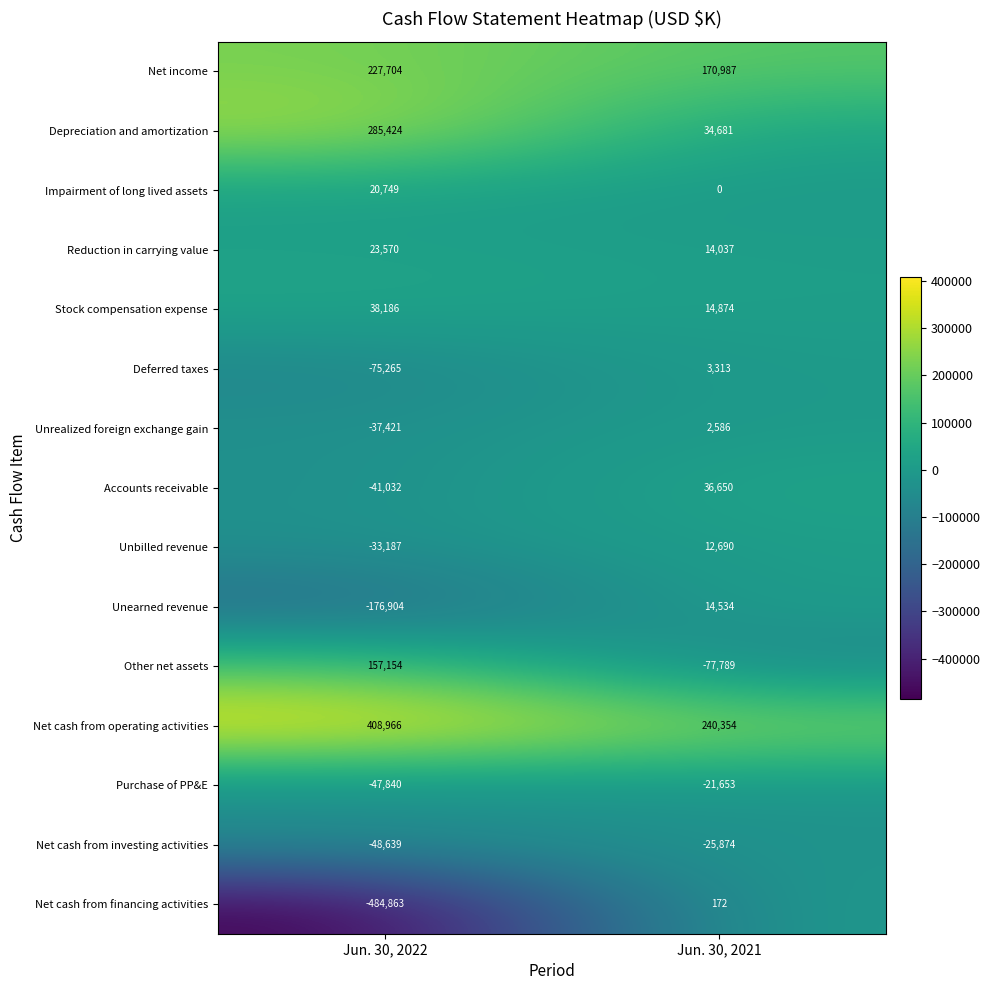

At which label does Unearned revenue reach its minimum?

Jun. 30, 2022